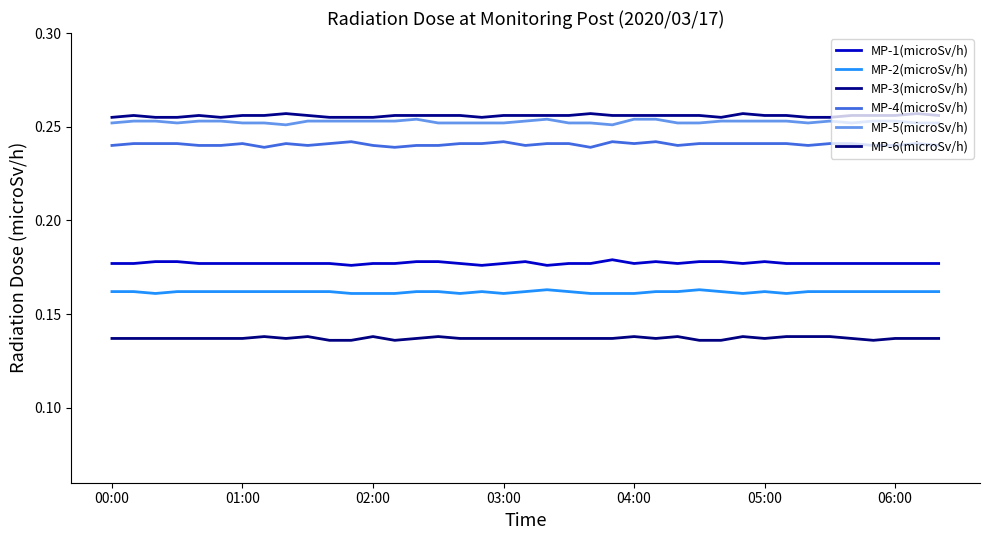

Does the chart have visible grid lines?

No